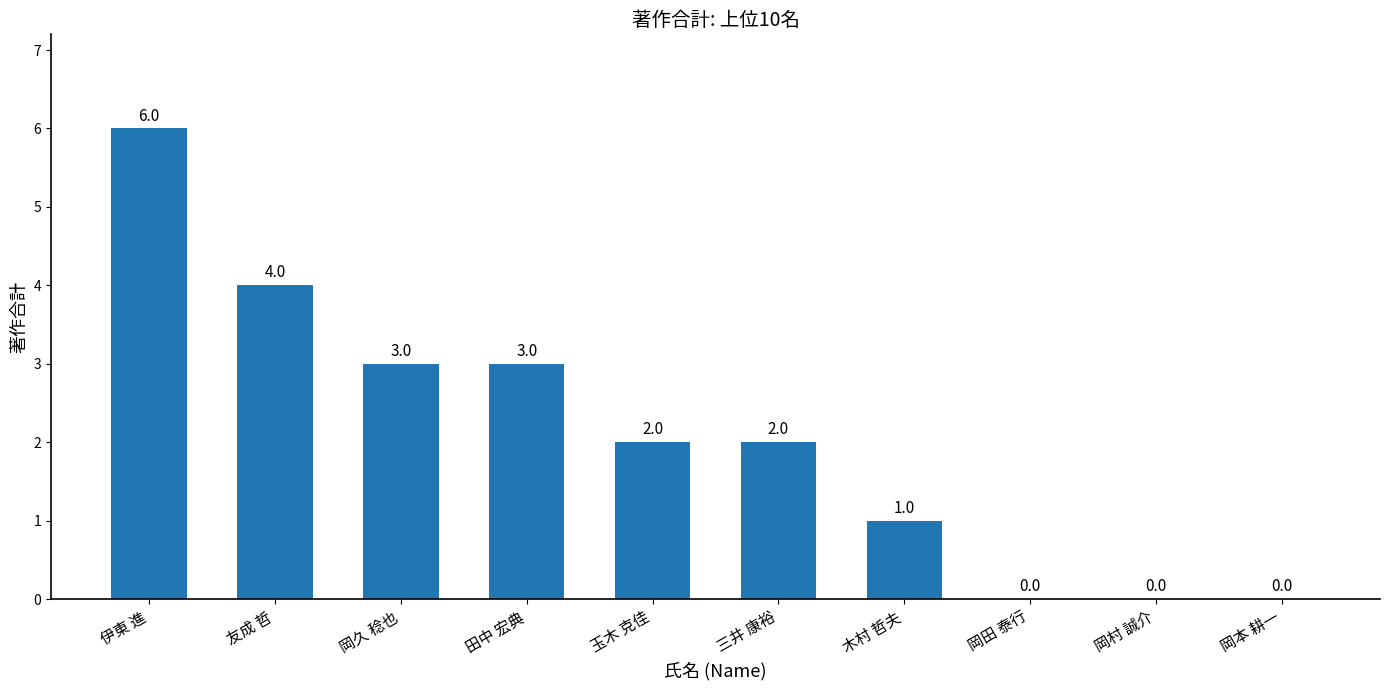

The value at 友成 哲 is 2. True or false?

False